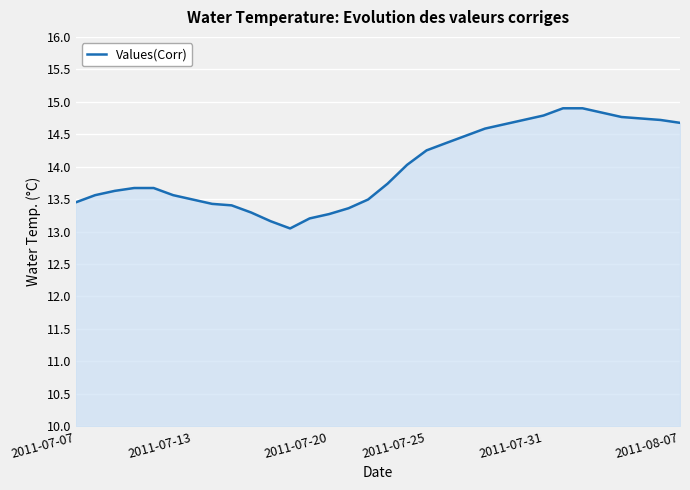

What is the smallest value displayed?

13.0